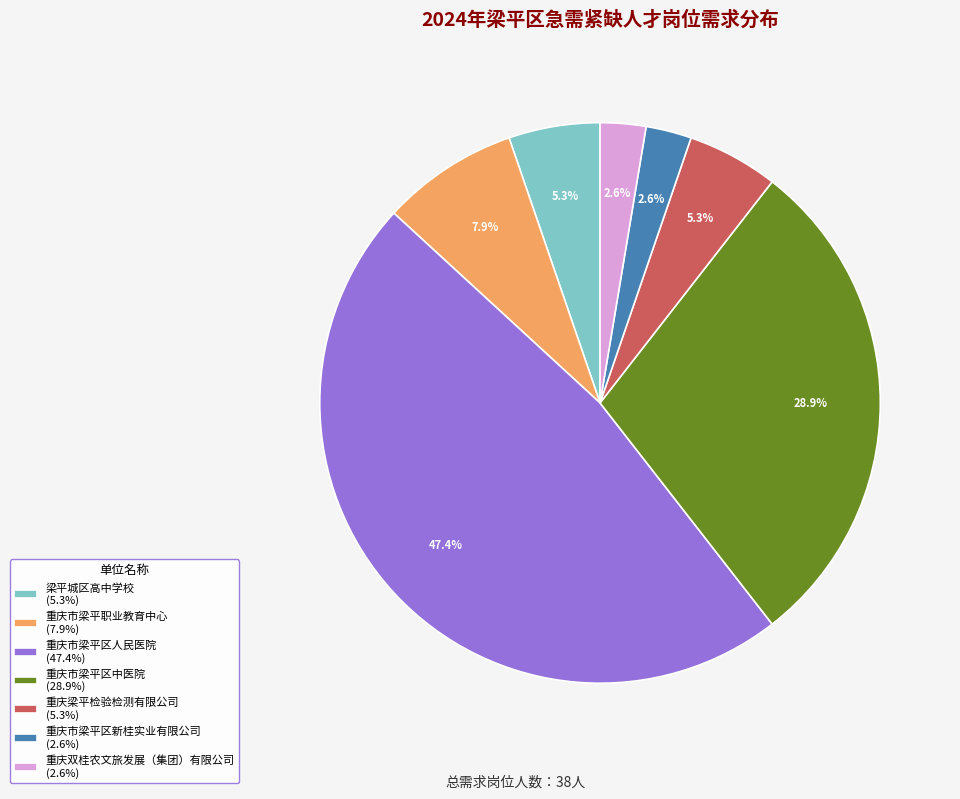

Is 重庆市梁平区中医院 the majority of the pie?

No